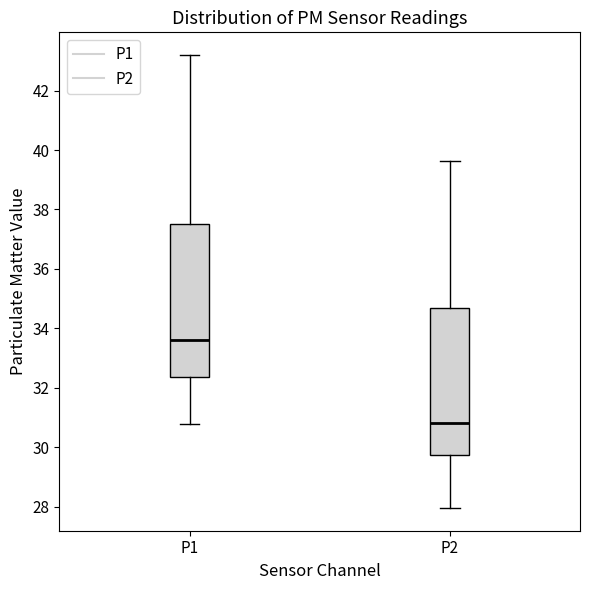

Reading left to right, transcribe this box plot: for each box, give where its median line is, the range the box spans, and where its two whiskers end, as read against the y-axis. The values are not printed on the chart, so give them approximately, as read against the axis.

P1: median 33.6, box 32.4 to 37.6, whiskers 30.8 to 43.2
P2: median 30.8, box 29.8 to 34.8, whiskers 28.0 to 39.6